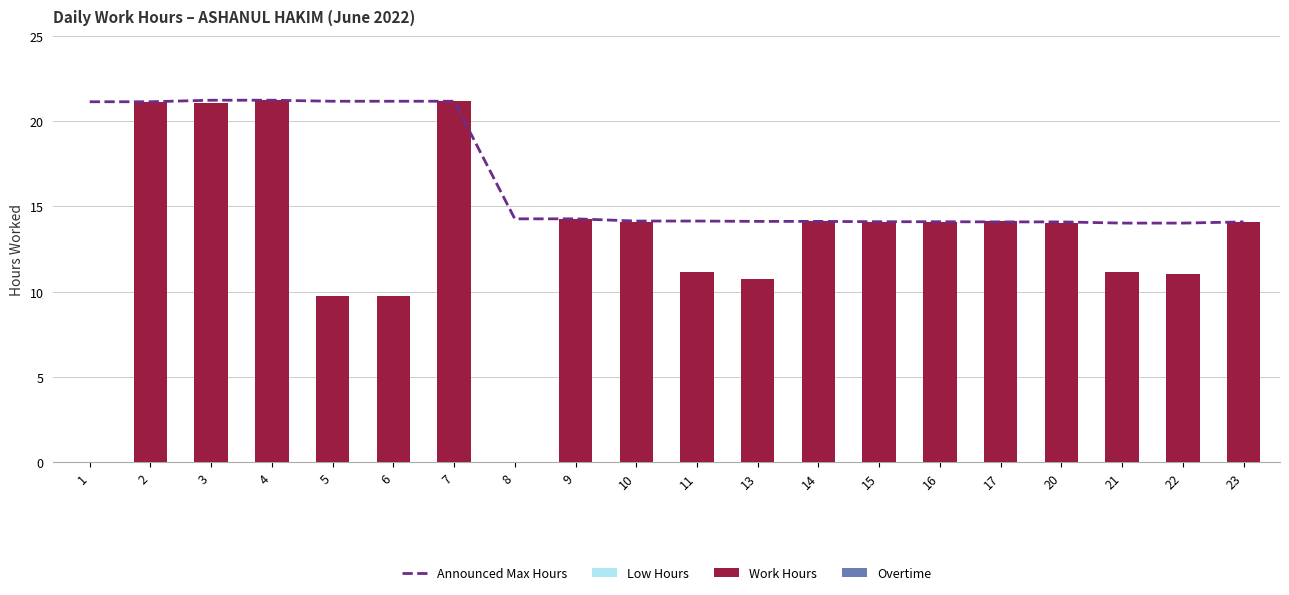

Count the number of categories in the chart.

20